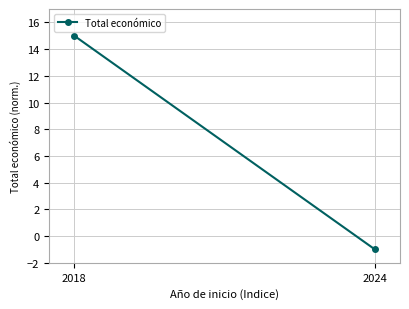

Reading right to left, what are all the values shown in this chart?

2024=-1	2018=15